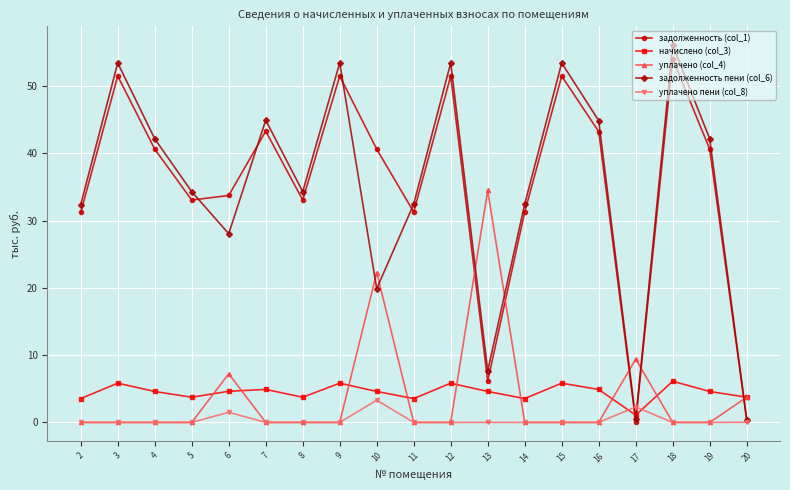

How many lines are shown in the chart?

5